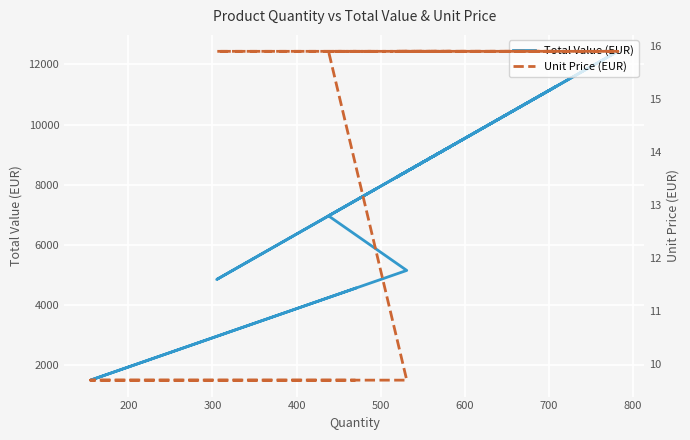

What is the difference between the maximum and second lowest values in the Unit Price (EUR) series?

6.2